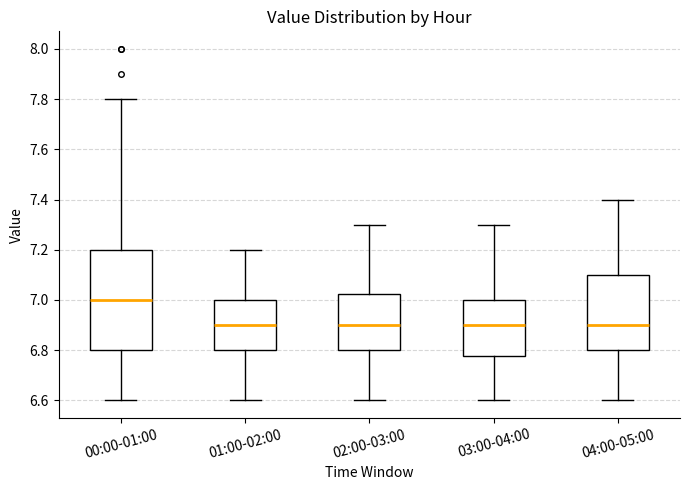

Reading left to right, transcribe this box plot: for each box, give where its median line is, the range the box spans, and where its two whiskers end, as read against the y-axis. The values are not printed on the chart, so give them approximately, as read against the axis.

00:00-01:00: median 7.00, box 6.80 to 7.20, whiskers 6.60 to 7.80
01:00-02:00: median 6.90, box 6.80 to 7.00, whiskers 6.60 to 7.20
02:00-03:00: median 6.90, box 6.80 to 7.02, whiskers 6.60 to 7.30
03:00-04:00: median 6.90, box 6.78 to 7.00, whiskers 6.60 to 7.30
04:00-05:00: median 6.90, box 6.80 to 7.10, whiskers 6.60 to 7.40